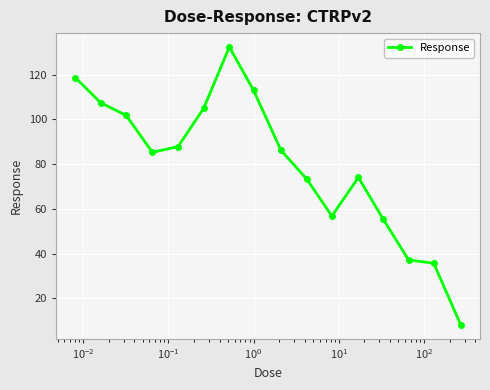

What is the difference between the maximum and minimum values?

124.3